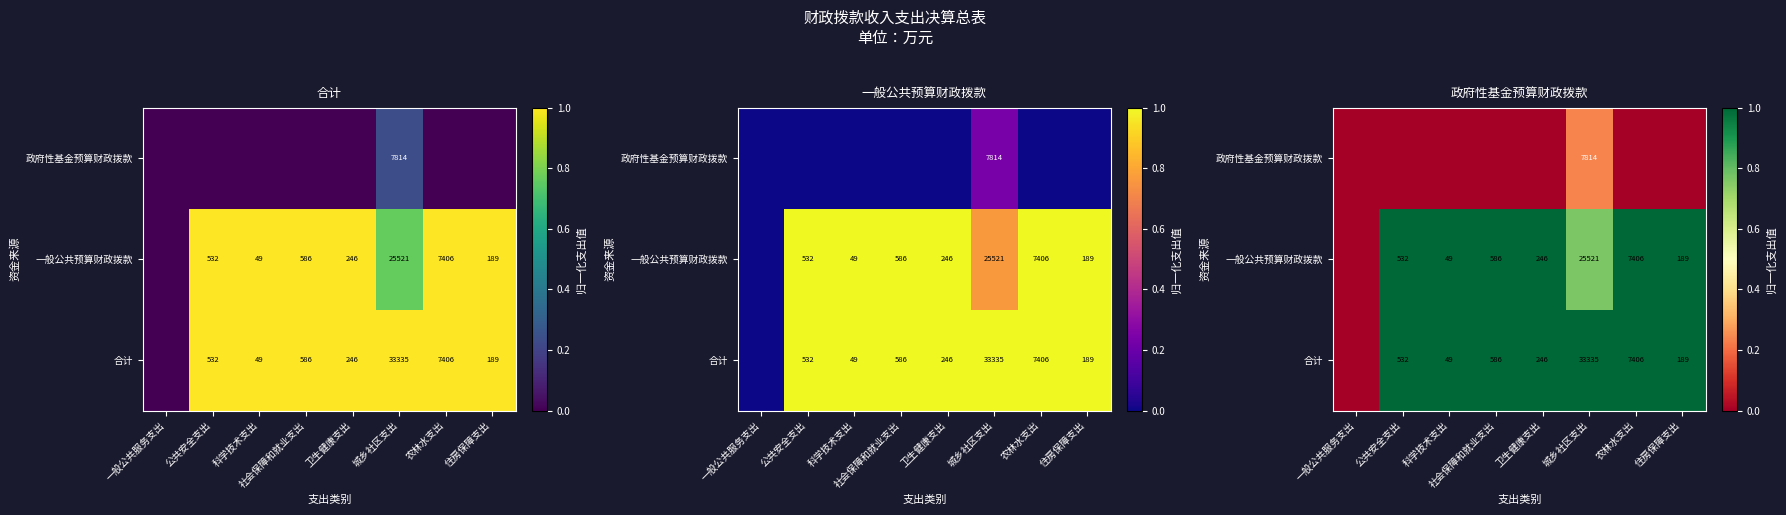

Between 社会保障和就业支出 and 住房保障支出, which series saw the biggest shift?

合计